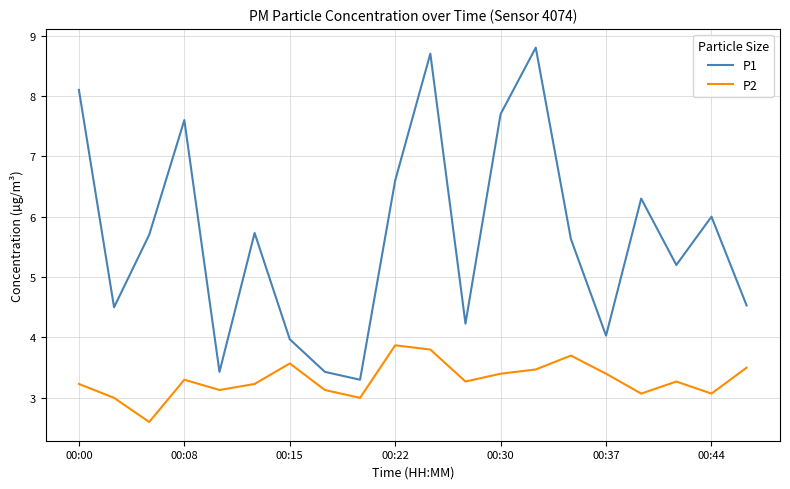

True or false: P2 and P1 cross at least once.

False